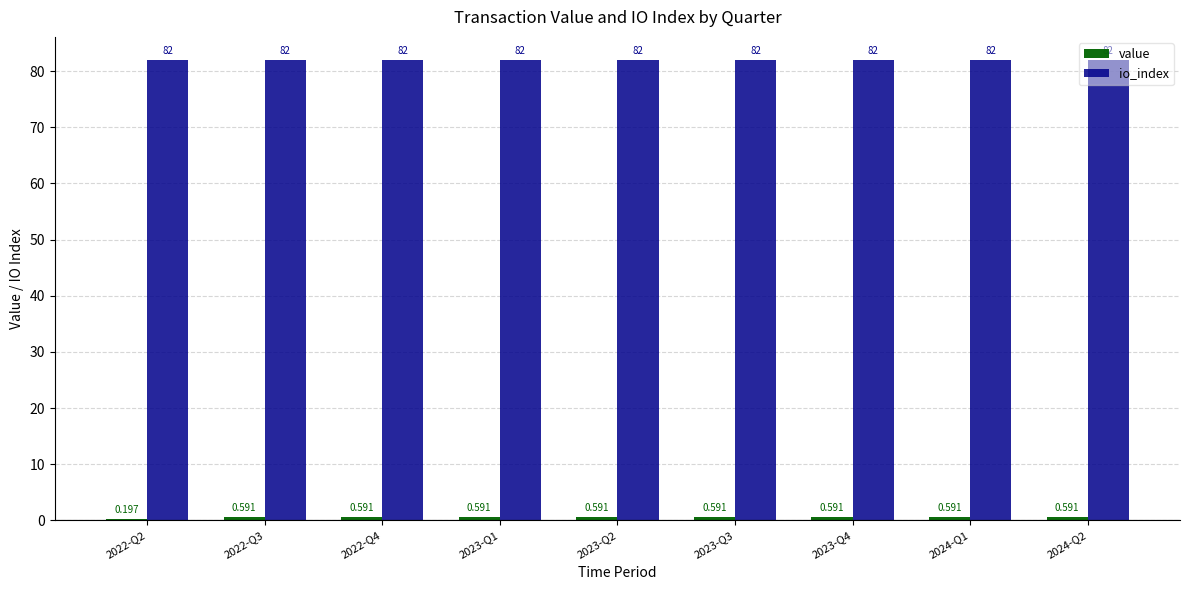

Which series has the largest total across all categories?

io_index